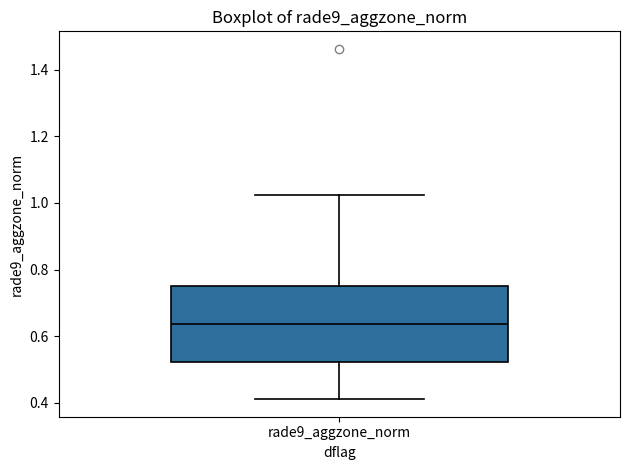

Read this box plot against the y-axis: the position of the median line, the range covered by the box, and the ends of both whiskers. The values are not printed on the chart, so give them approximately, as read against the axis.

median 0.64, box 0.52 to 0.76, whiskers 0.42 to 1.02